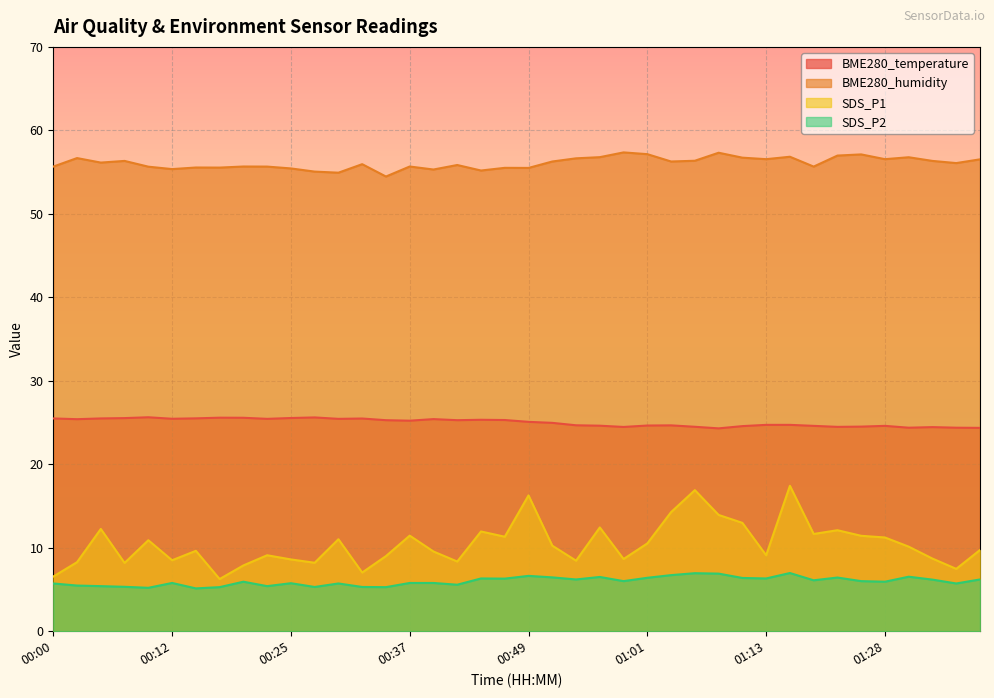

Which series has the largest total across all categories?

BME280_humidity